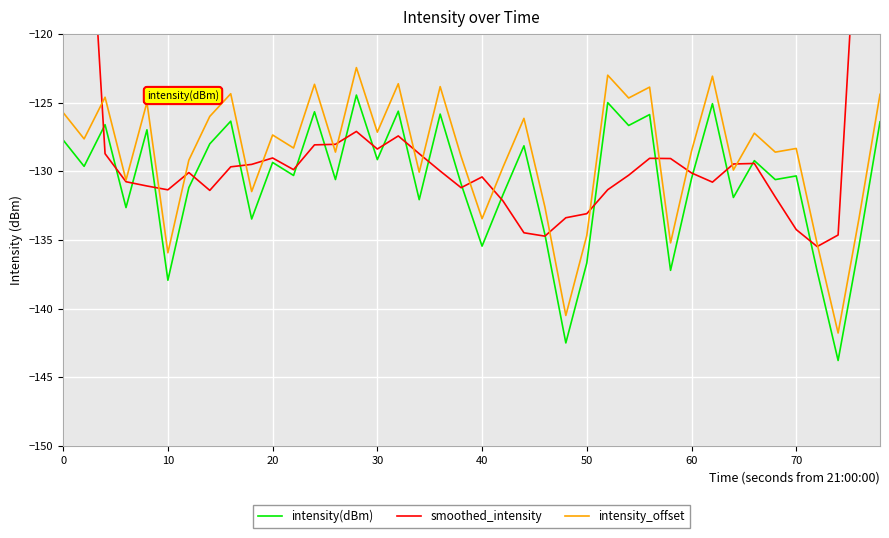

True or false: intensity(dBm) has a value of -127.7 at 0.

True